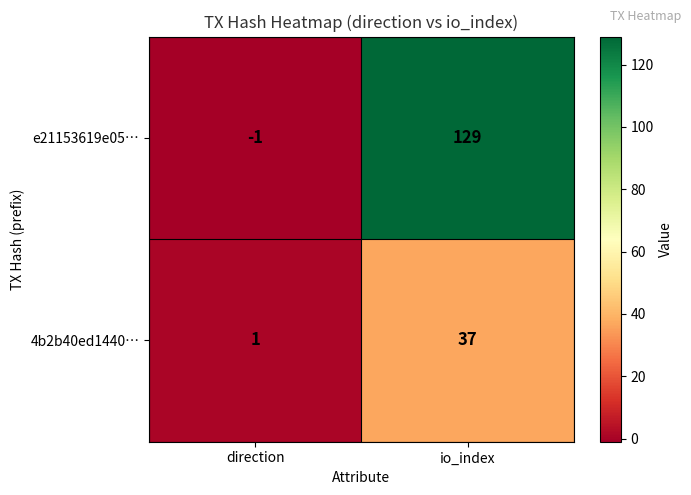

Rank the series by their average value, from highest to lowest.

e21153619e05…, 4b2b40ed1440…